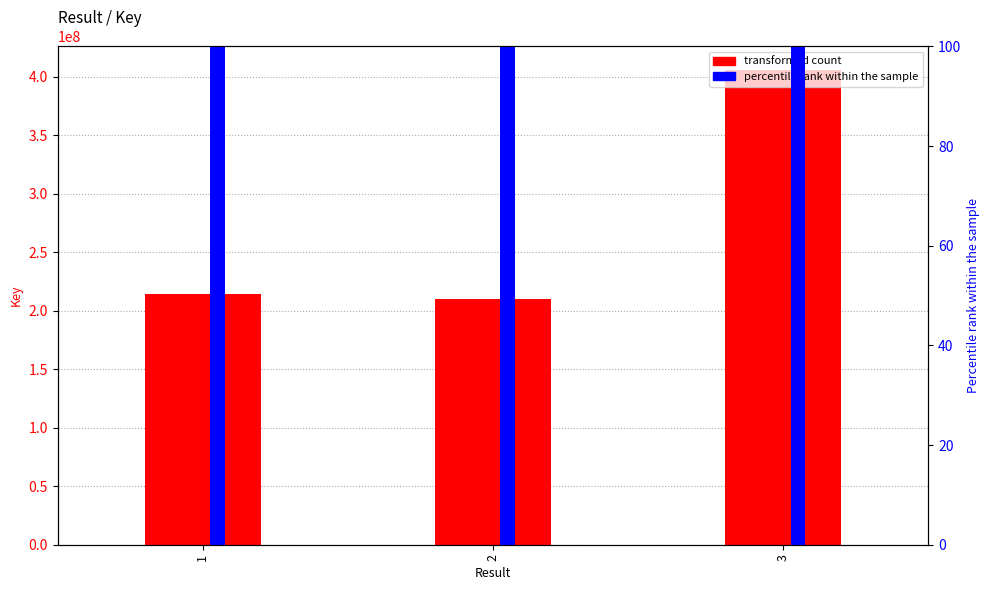

True or false: percentile rank within the sample has a value of 305924520.4 at 2.

False